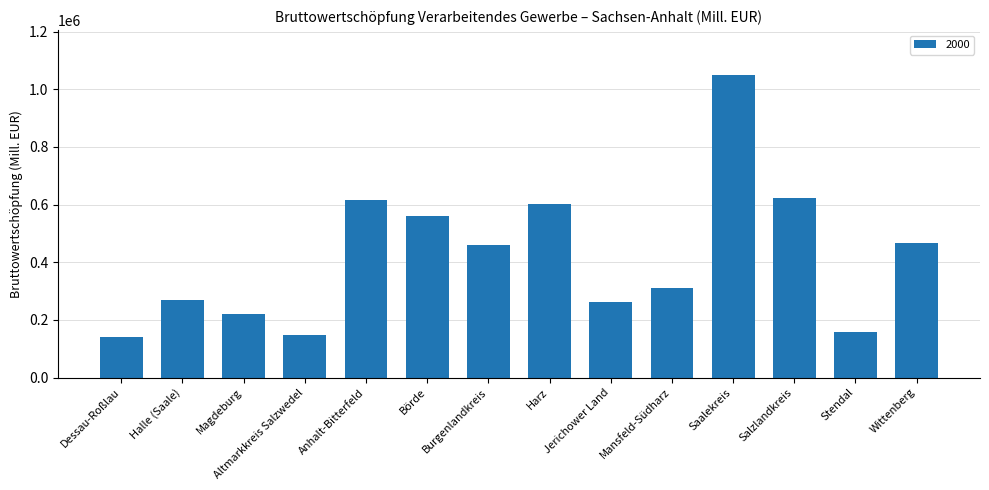

True or false: the data shows 397750 at Harz.

False